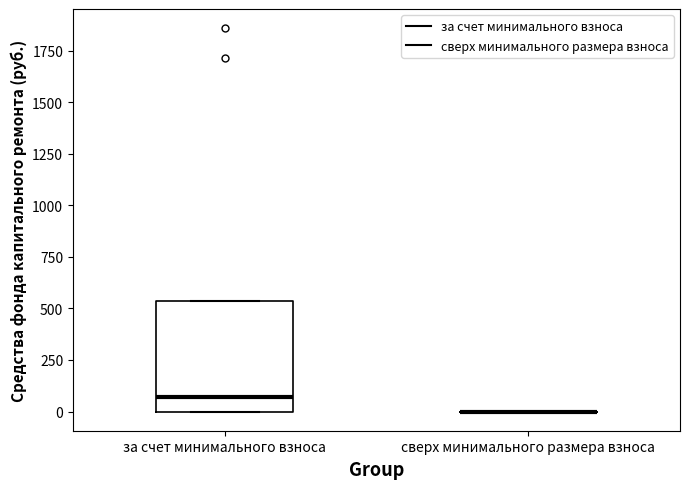

Where is the lower edge of the box for за счет минимального взноса on the y-axis? The values are not printed on the chart, so give them approximately, as read against the axis.

0